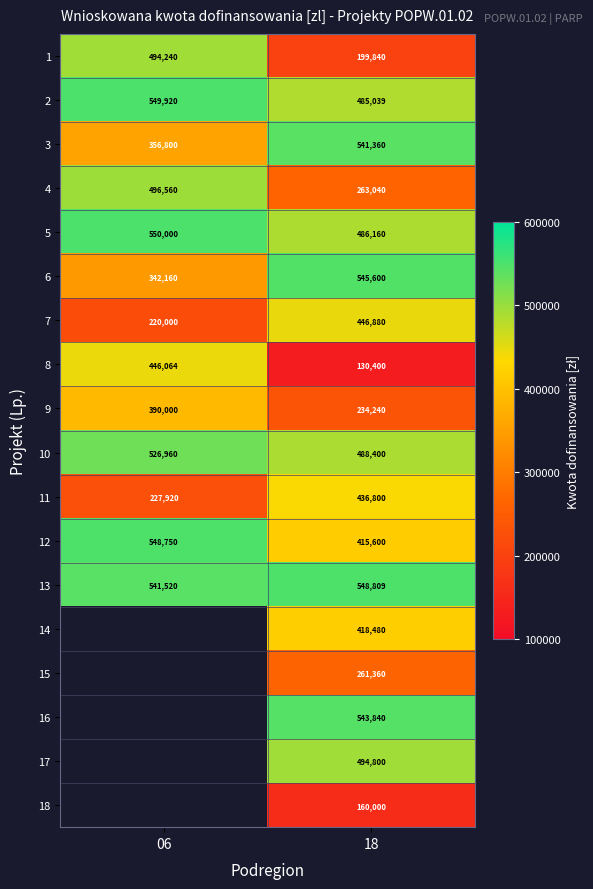

What is the average value of the 11 series?

332360